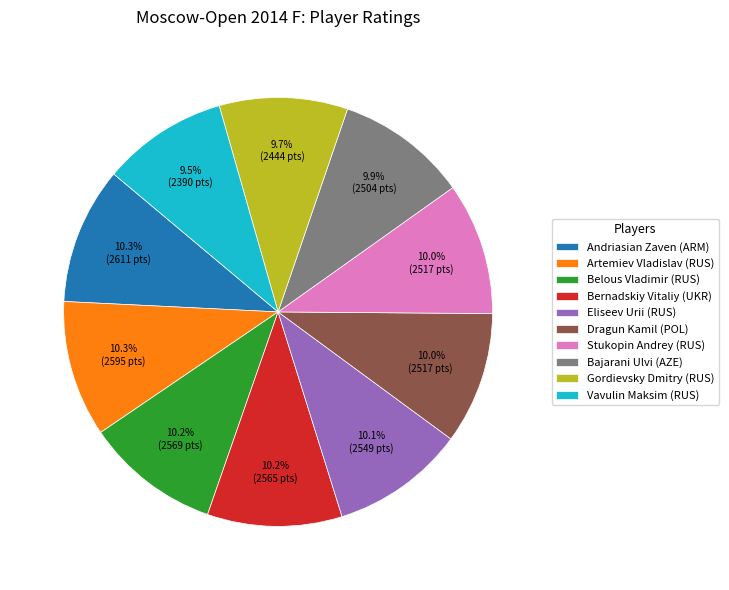

True or false: Eliseev Urii (RUS) accounts for 10% of the total.

True